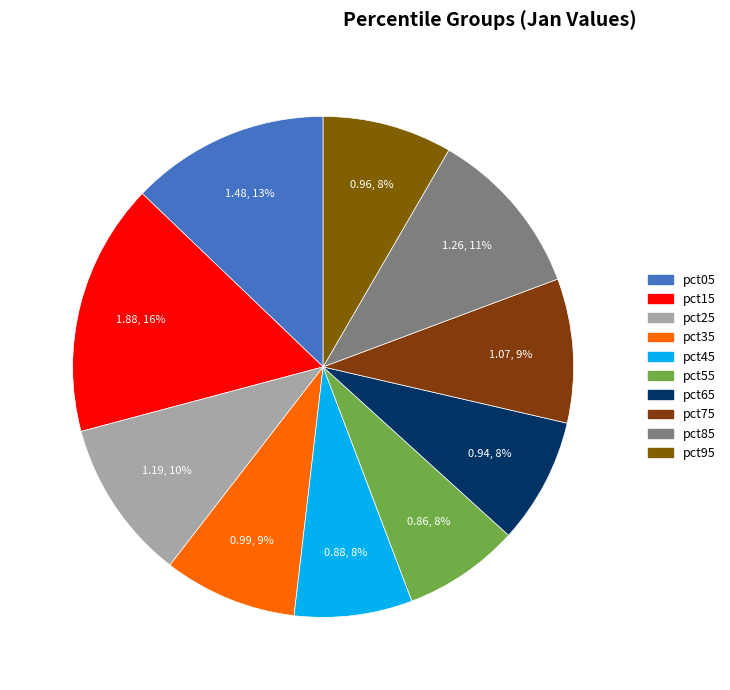

To the nearest percent, what portion does pct15 represent?

16%